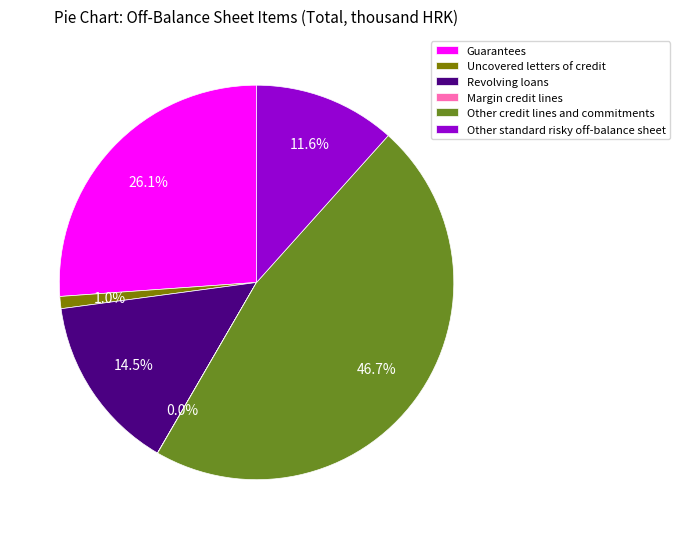

Is there any slice that represents more than half of the pie?

No